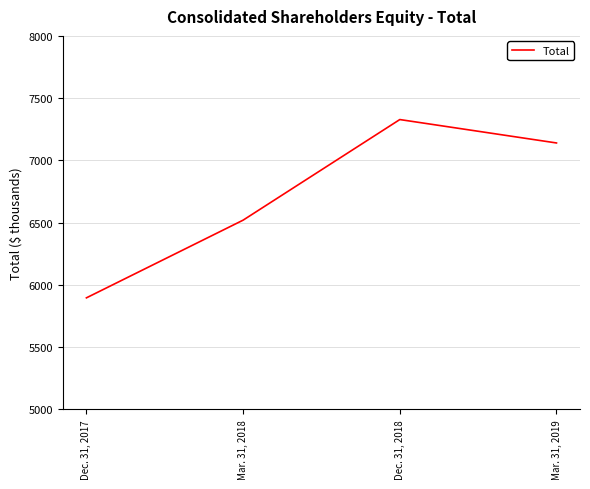

The value at Mar. 31, 2019 is 11648. True or false?

False